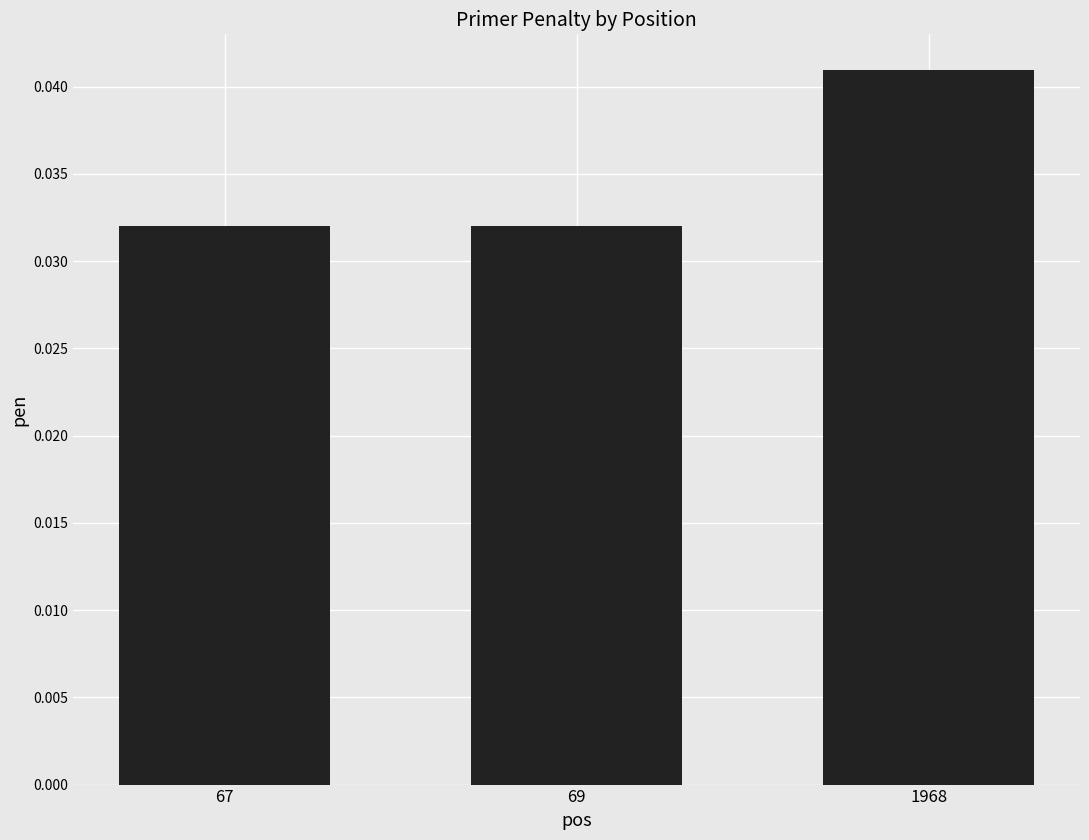

Which has a higher value, 1968 or 69?

1968